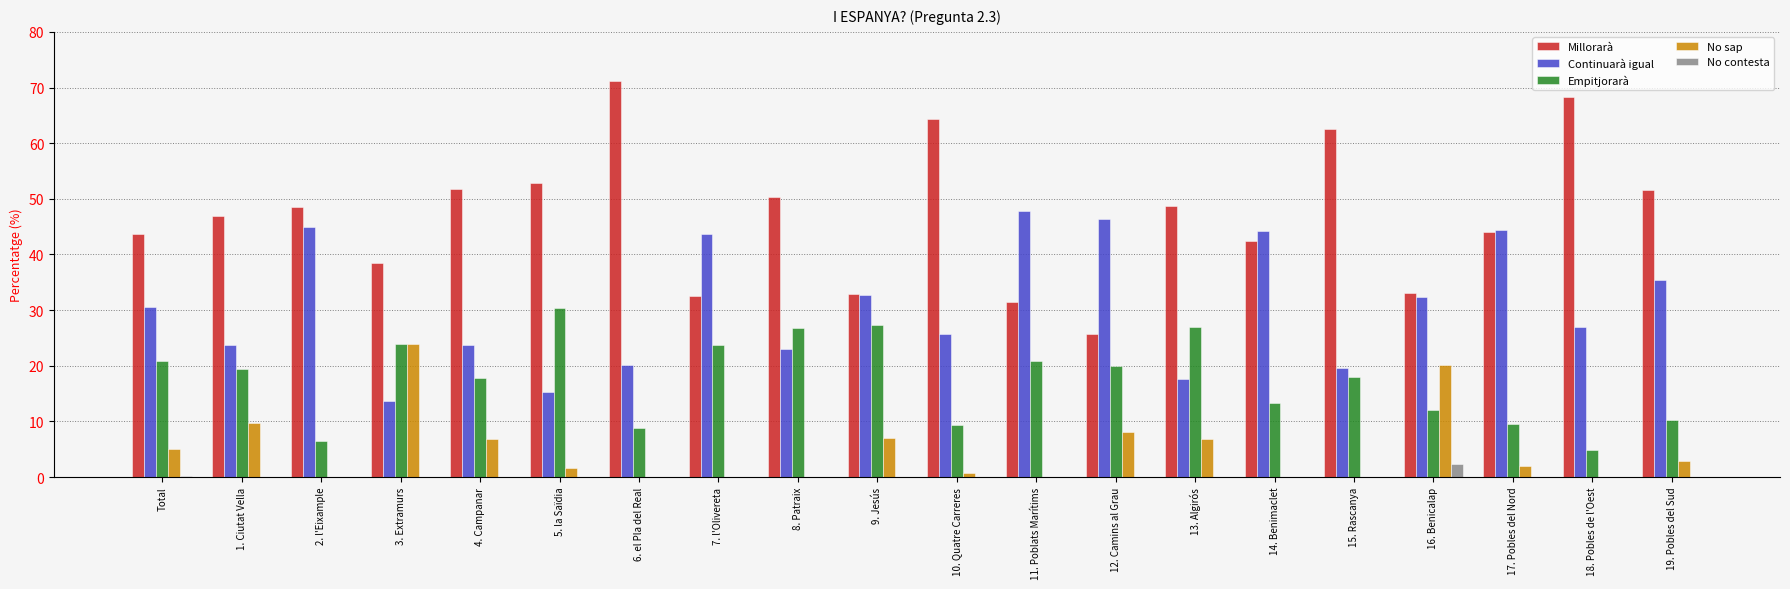

Is it true that No contesta equals 0.0 at 4. Campanar?

True